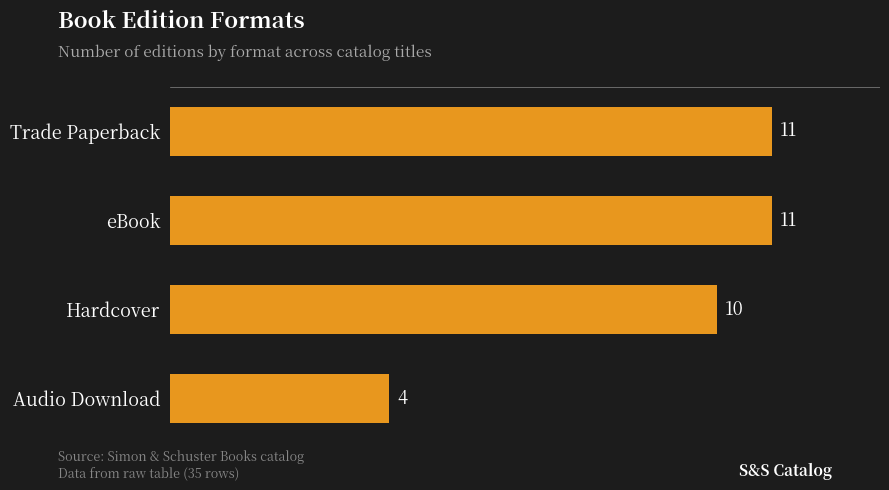

What is the sum of all values?

36